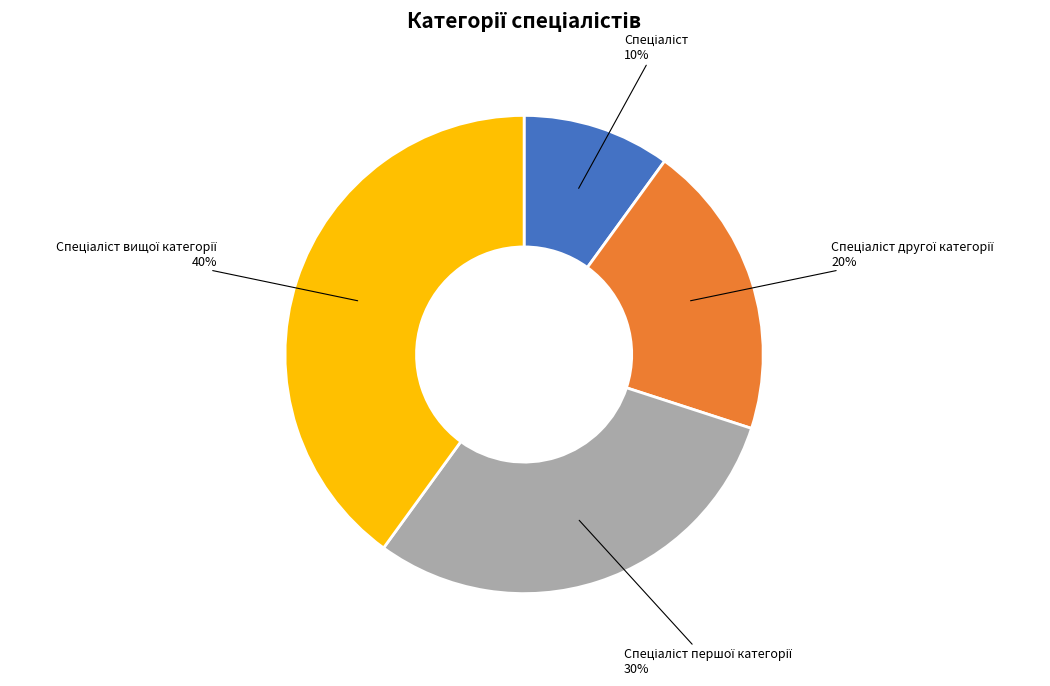

Does any single category account for the majority?

No